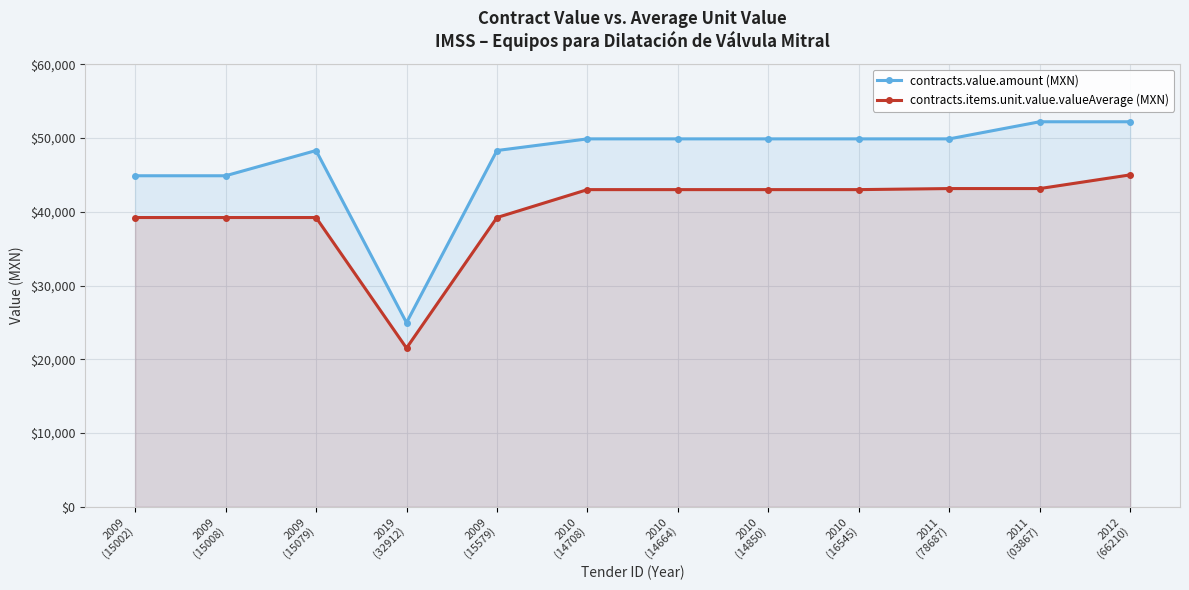

Is the value of contracts.items.unit.value.valueAverage (MXN) at 2011
(03867) greater than the value of contracts.value.amount (MXN) at 2012
(66210)?

No